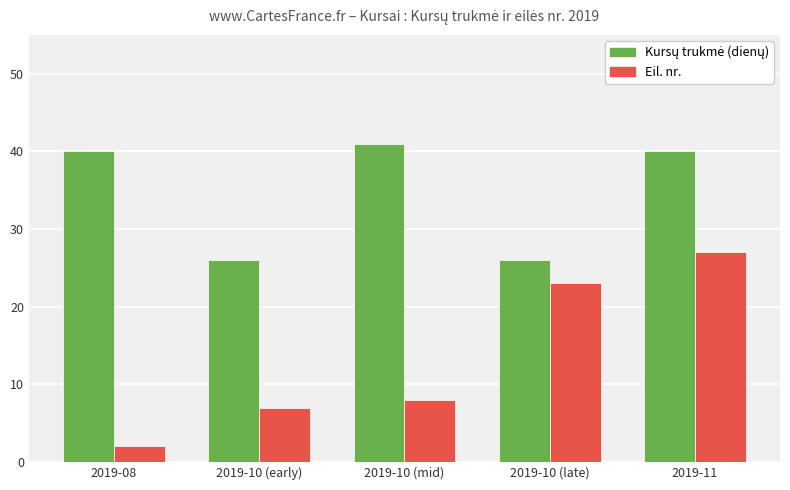

What is the minimum value shown in the chart?

2